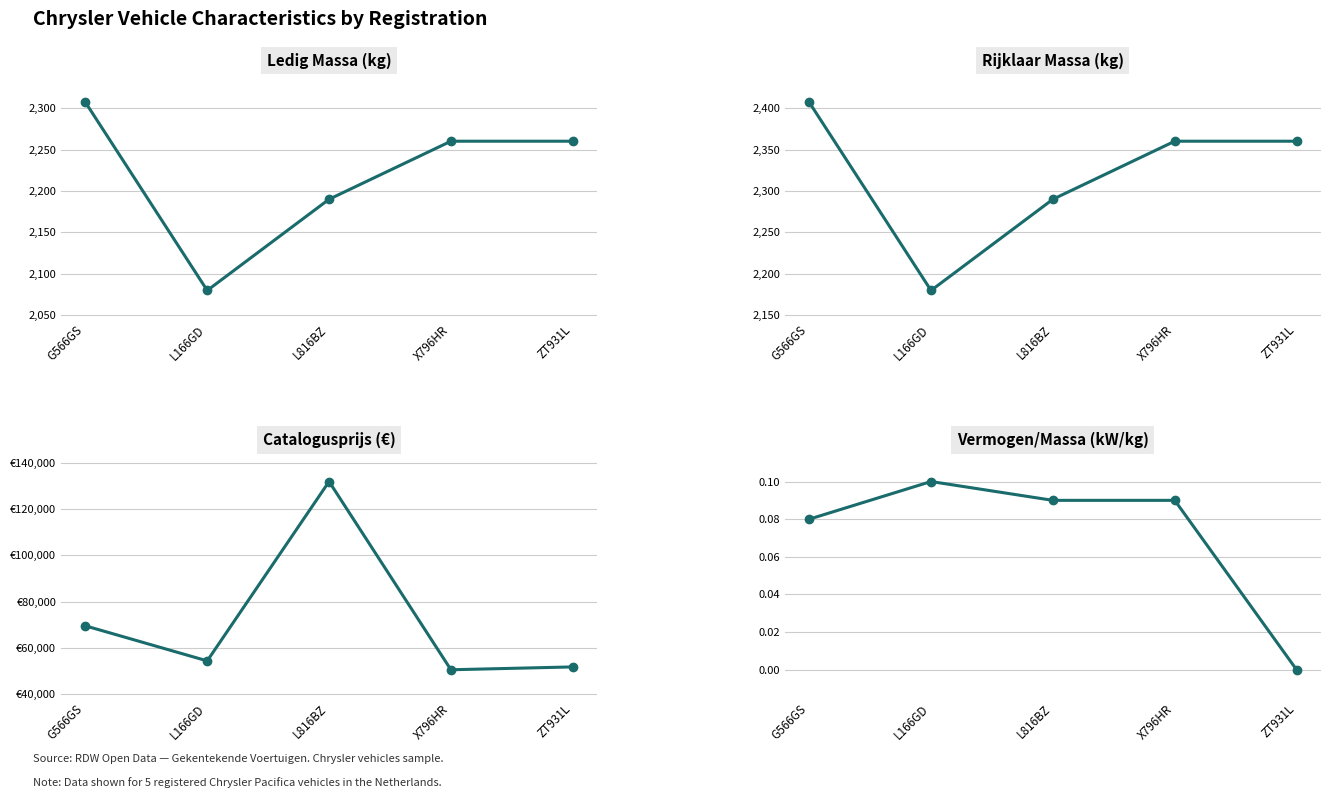

What is the label of the 2nd point from the right?

X796HR